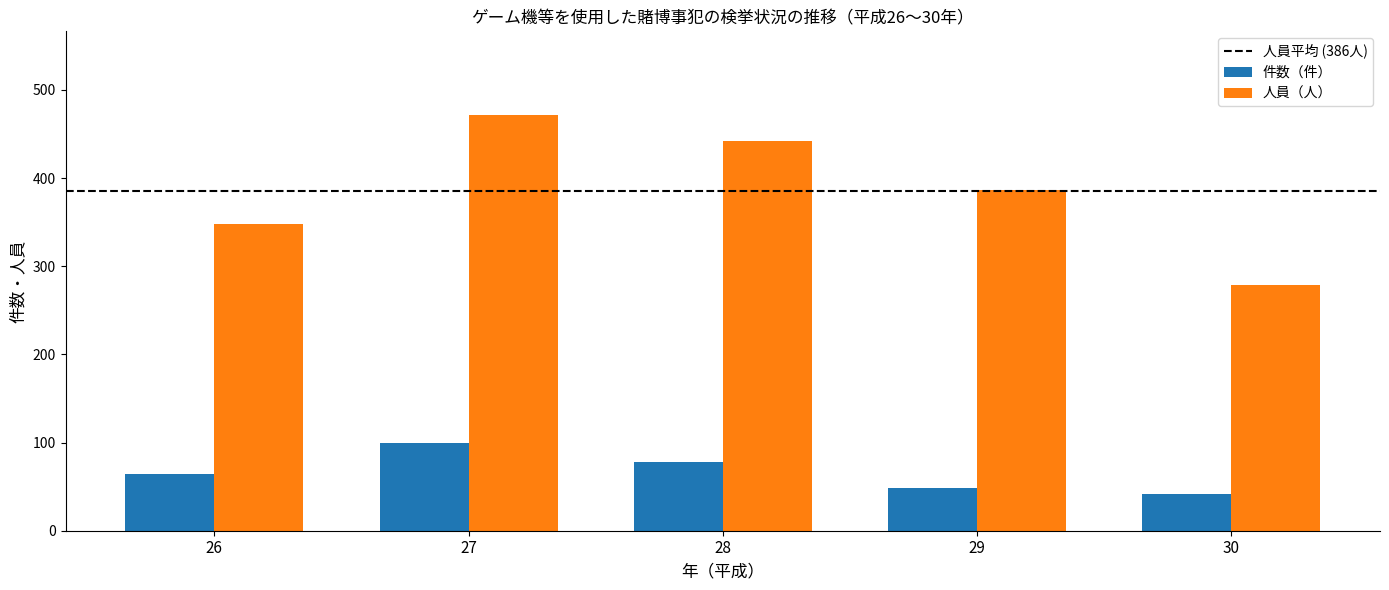

List the labels in order of 件数（件） value, smallest first.

30, 29, 26, 28, 27